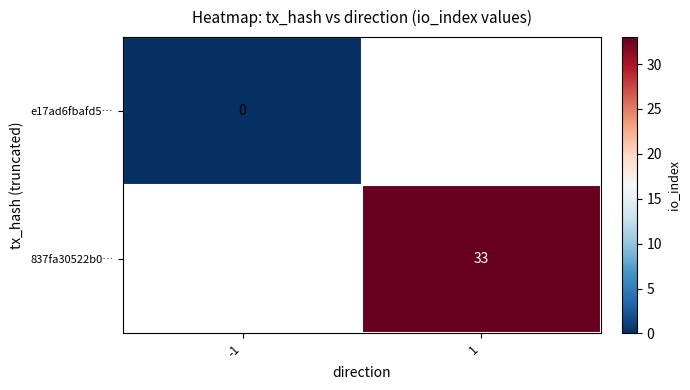

What is the greatest value displayed?

33.0